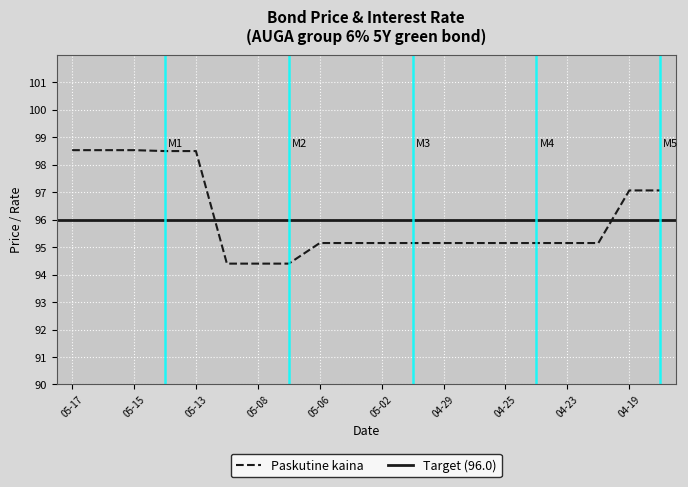

Where does the data first go above 95?

05-17